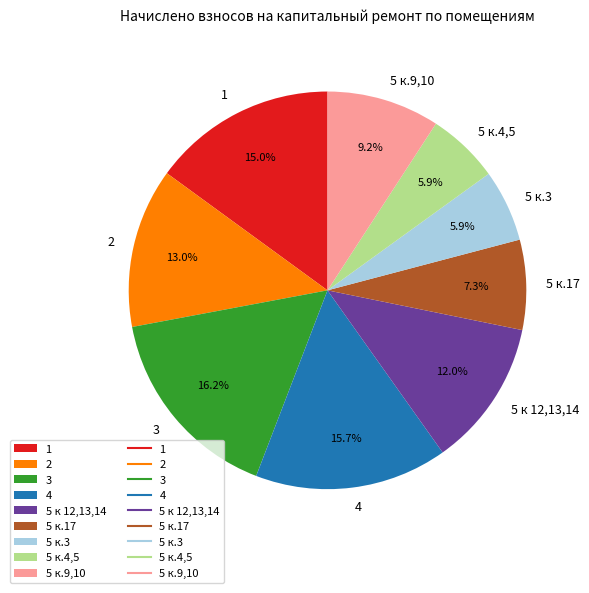

To the nearest percent, what portion does 4 represent?

16%